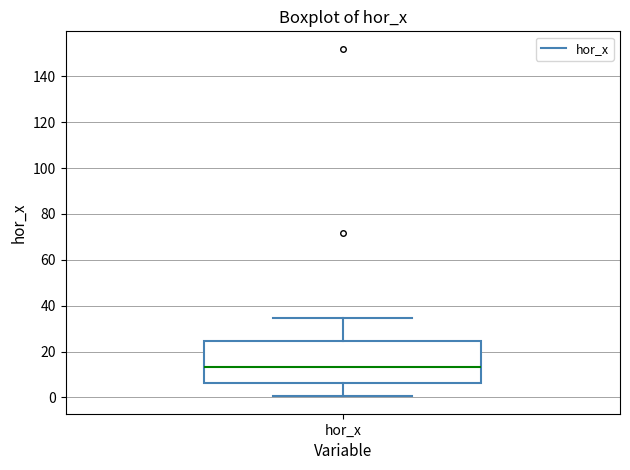

Where is the upper edge of the box for hor_x on the y-axis? The values are not printed on the chart, so give them approximately, as read against the axis.

24